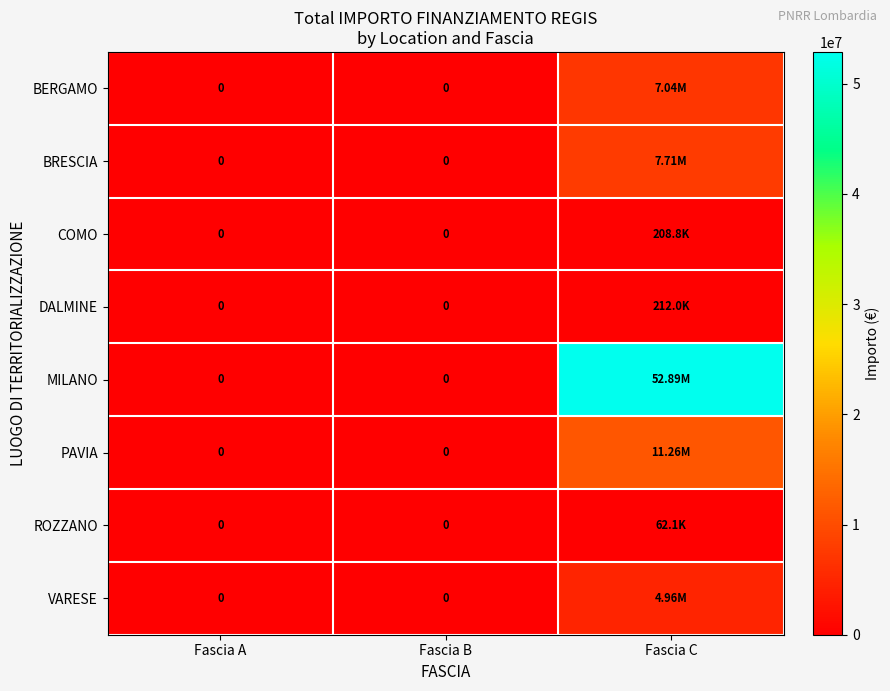

What is the sum of the DALMINE values at Fascia C and Fascia B?

212000.1